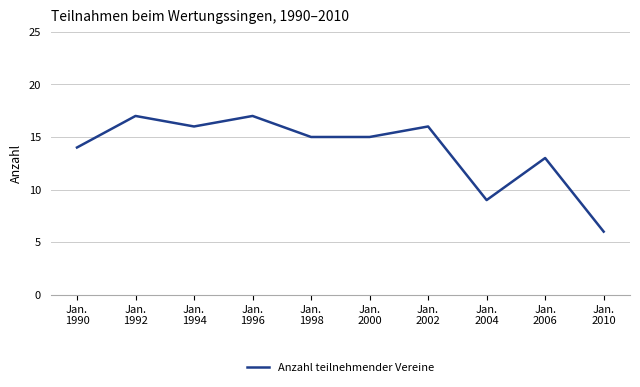

Reading left to right, extract all data points from this chart.

Jan.
1990=14	Jan.
1992=17	Jan.
1994=16	Jan.
1996=17	Jan.
1998=15	Jan.
2000=15	Jan.
2002=16	Jan.
2004=9	Jan.
2006=13	Jan.
2010=6